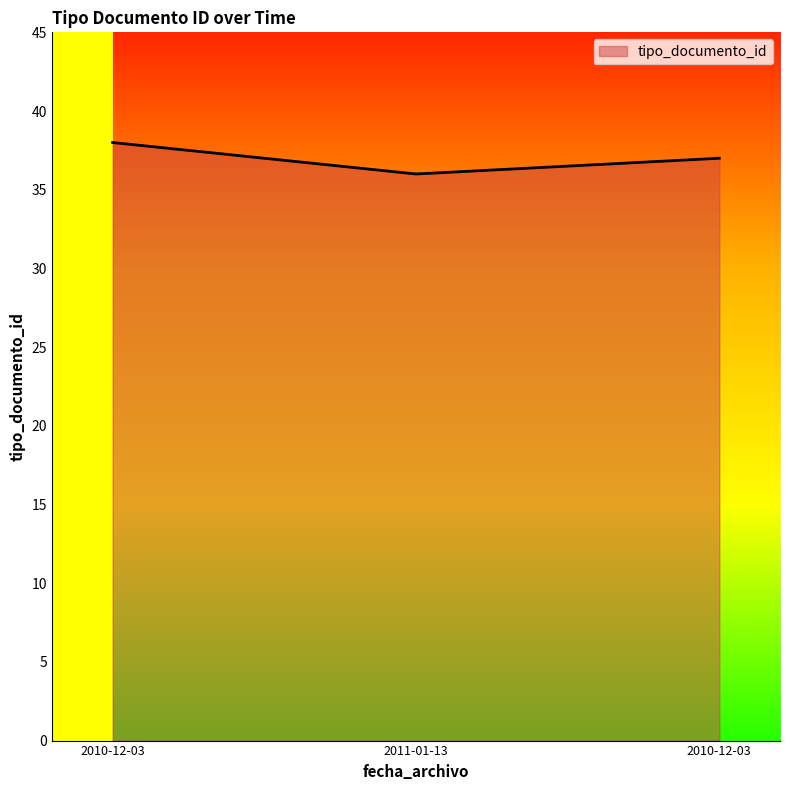

Count the number of categories in the chart.

3